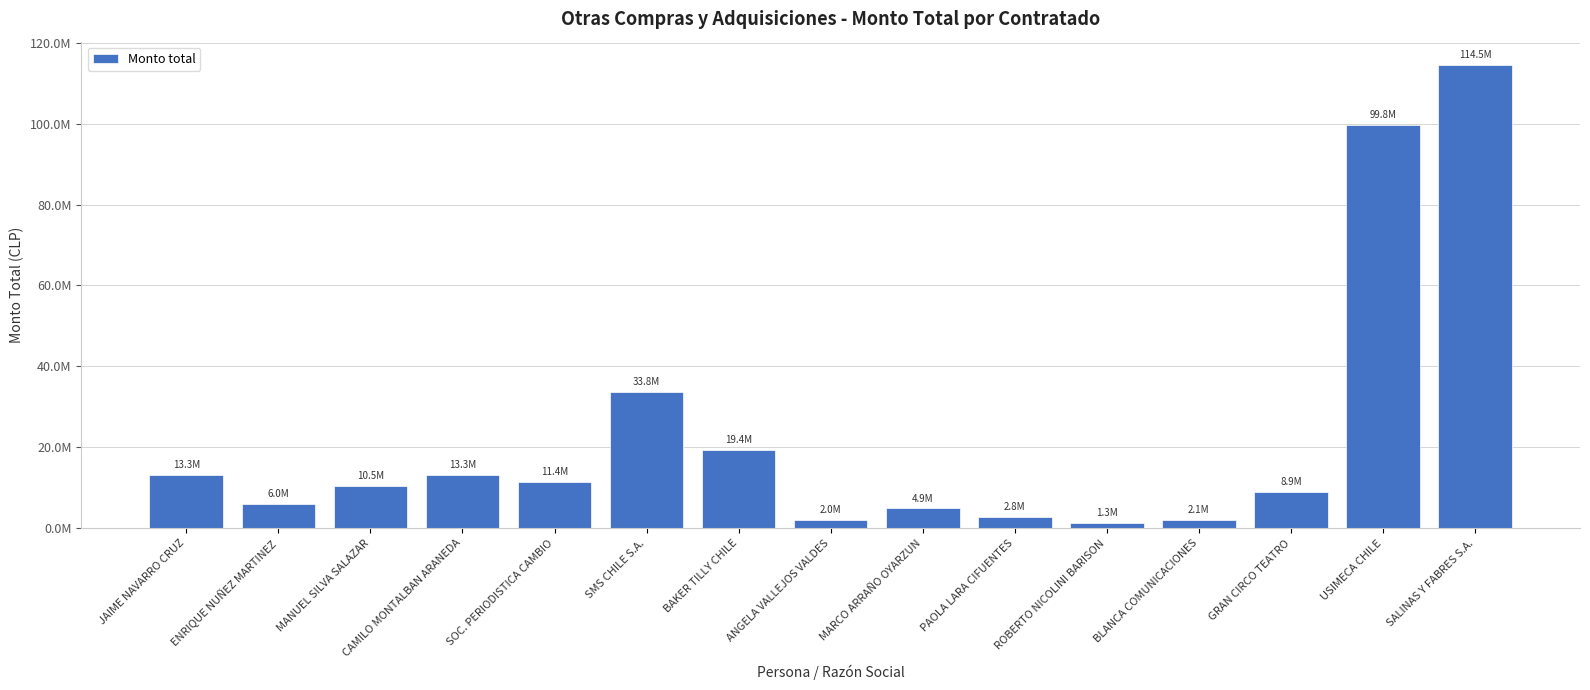

Rank the categories by value from highest to lowest.

SALINAS Y FABRES S.A., USIMECA CHILE, SMS CHILE S.A., BAKER TILLY CHILE, JAIME NAVARRO CRUZ, CAMILO MONTALBAN ARANEDA, SOC. PERIODISTICA CAMBIO, MANUEL SILVA SALAZAR, GRAN CIRCO TEATRO, ENRIQUE NUÑEZ MARTINEZ, MARCO ARRAÑO OYARZUN, PAOLA LARA CIFUENTES, BLANCA COMUNICACIONES, ANGELA VALLEJOS VALDES, ROBERTO NICOLINI BARISON